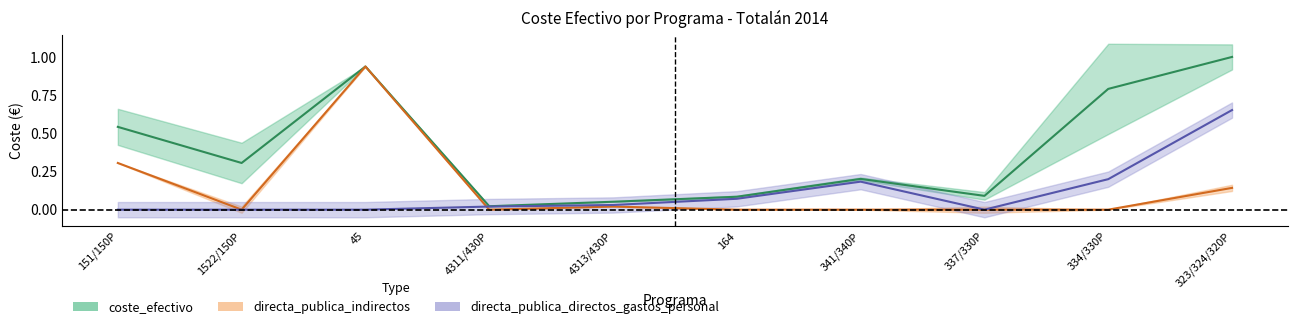

At how many categories does at least one series exceed 0?

10